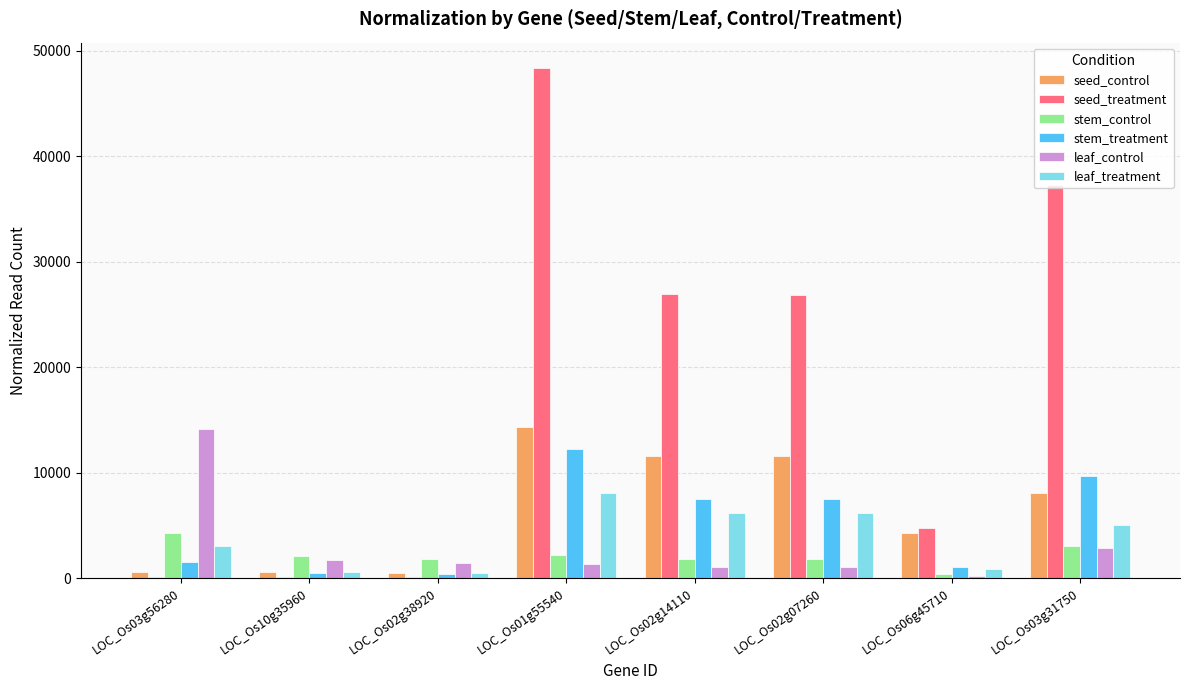

Is it true that stem_treatment equals 1555 at LOC_Os03g56280?

True